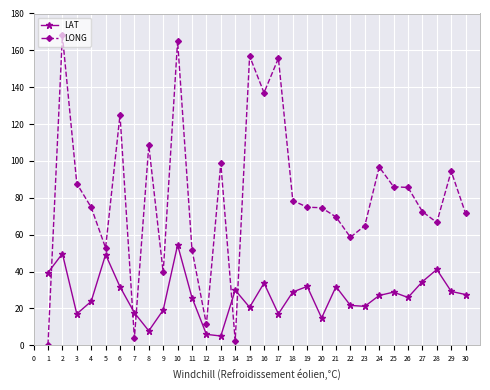

What is the value of the LAT point at the 21st from the left?

31.8